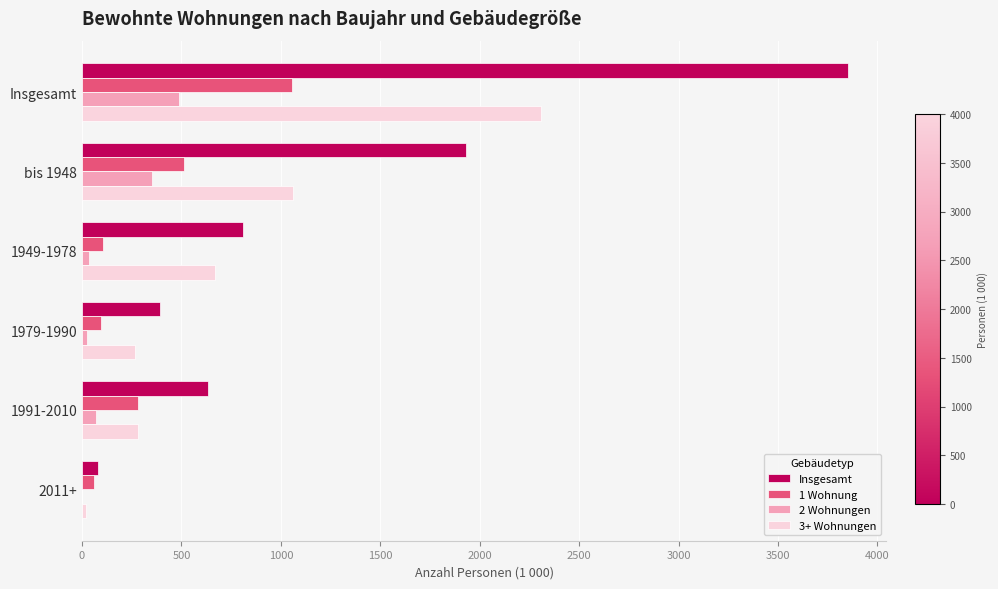

Between 1949-1978 and 1979-1990, which series saw the biggest shift?

Insgesamt